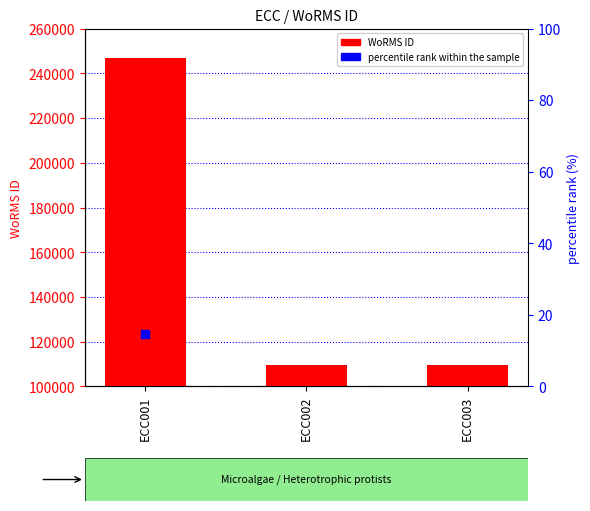

Is the value of WoRMS ID at ECC002 greater than the value of percentile rank within the sample at ECC003?

Yes